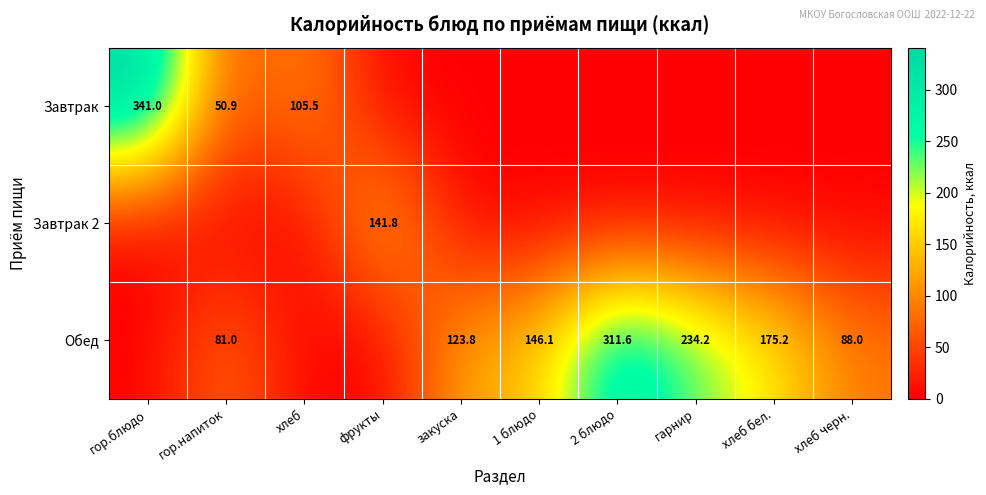

The Завтрак 2 series shows 214.4 at фрукты. True or false?

False